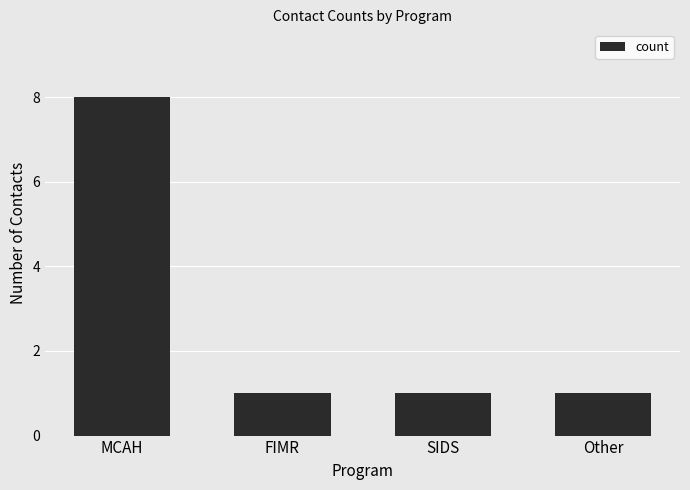

What position from the left is Other?

4